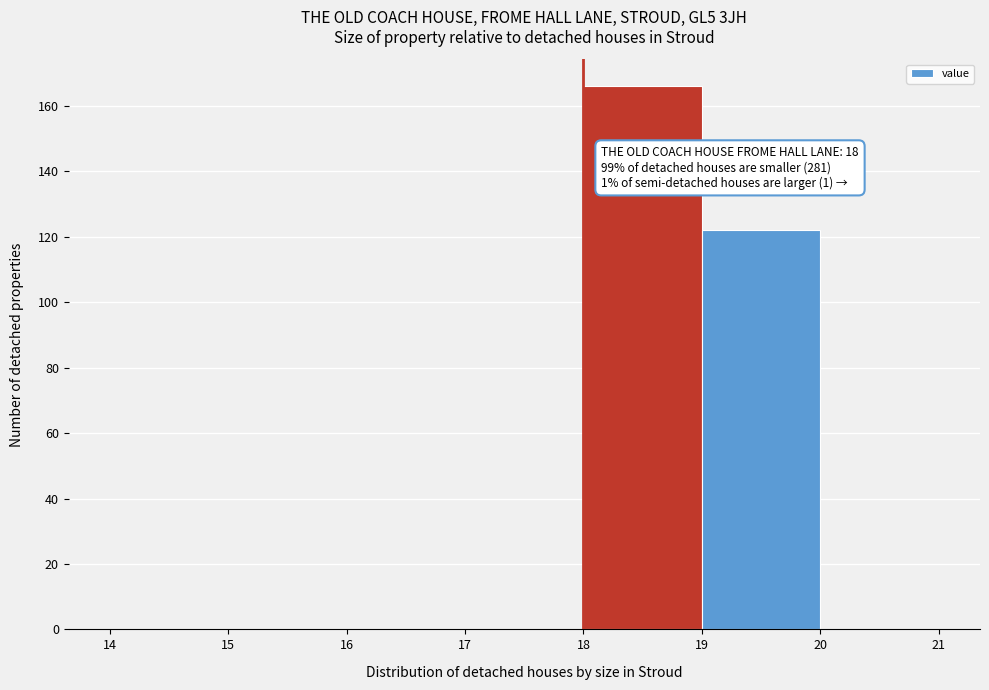

Over which range of the x-axis is the bar tallest?

18 to 19